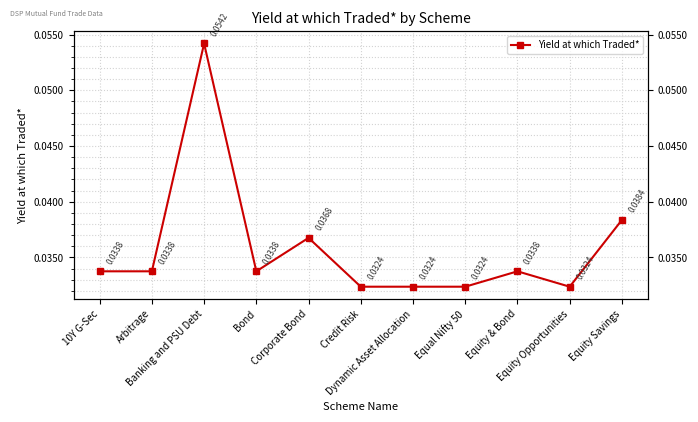

List the labels in order of value, largest first.

Banking and PSU Debt, Equity Savings, Corporate Bond, 10Y G-Sec, Arbitrage, Bond, Equity & Bond, Credit Risk, Dynamic Asset Allocation, Equal Nifty 50, Equity Opportunities